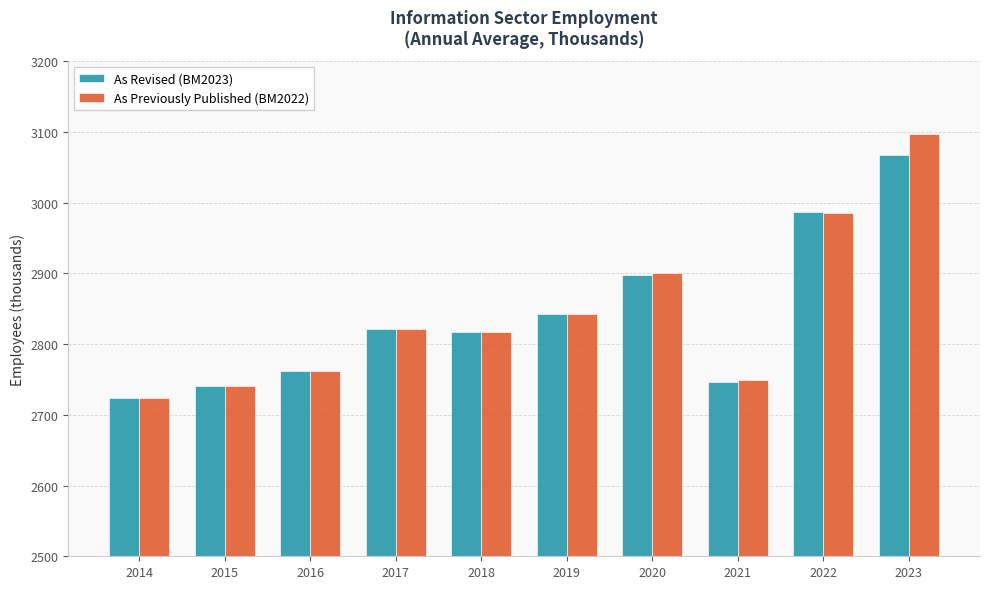

Where is As Previously Published (BM2022) nearest to the value 2910?

2020